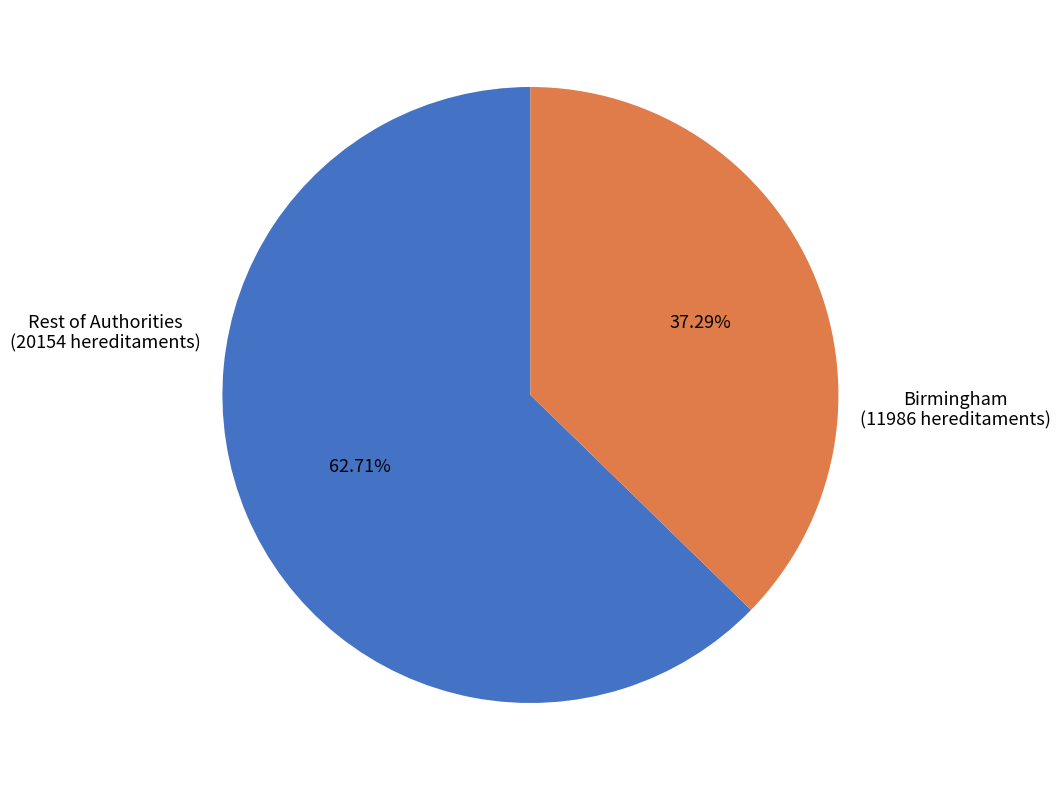

Count the number of slices in the pie.

2